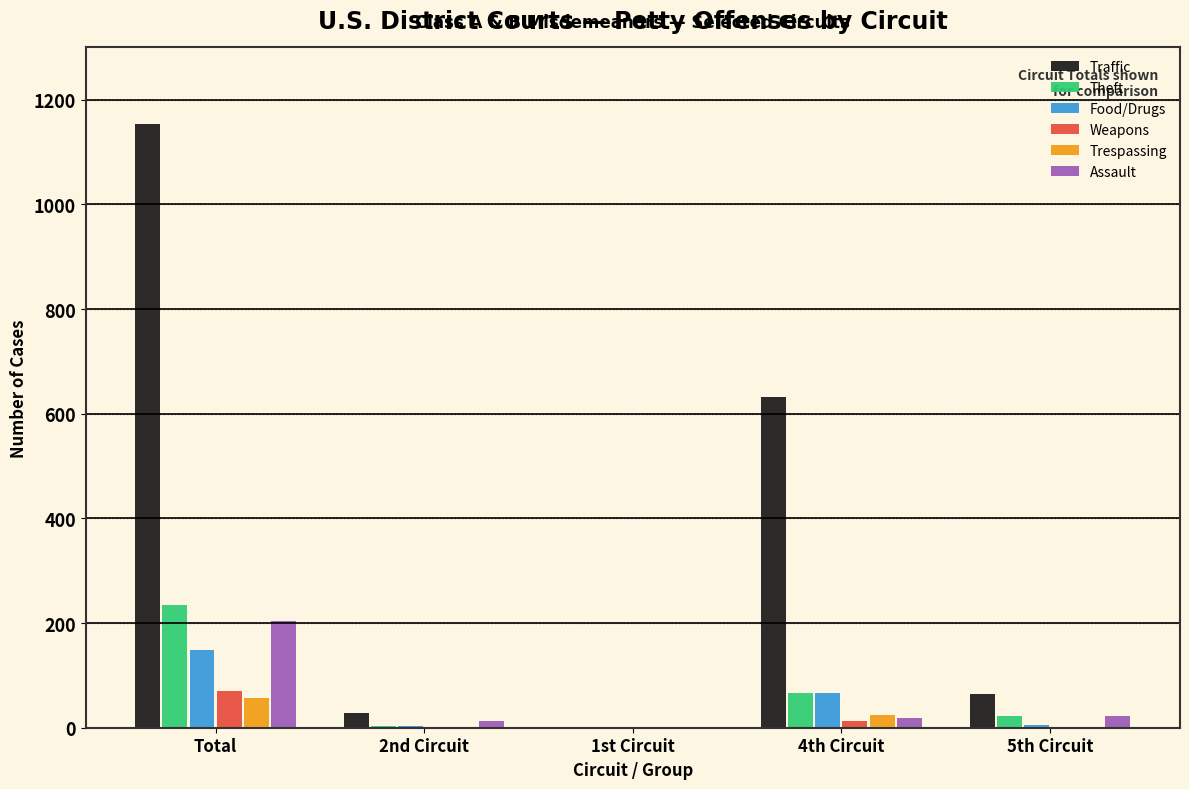

What is the difference between the Assault values at 4th Circuit and 5th Circuit?

4